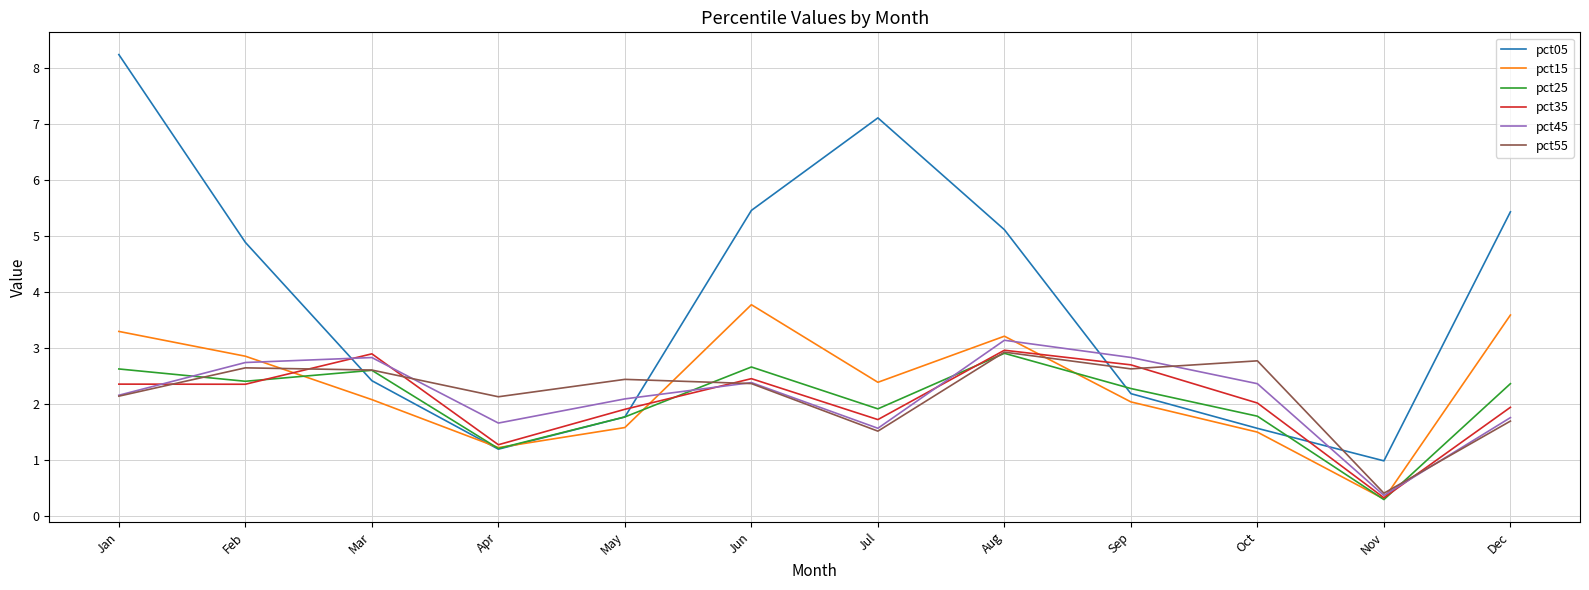

After their last crossing, which series has the higher values: pct55 or pct15?

pct15